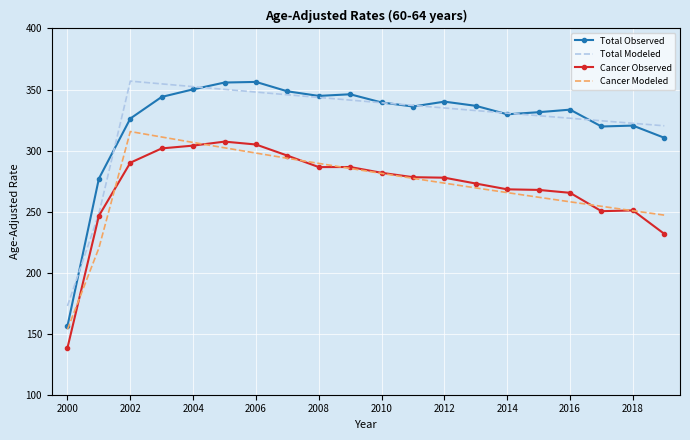

What is the minimum value for Total Observed?

156.3